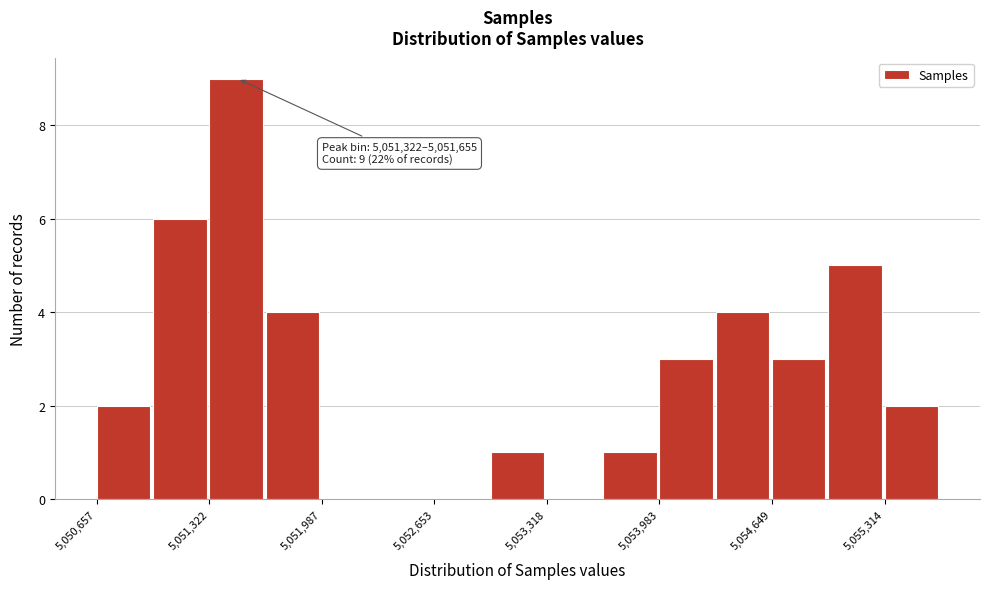

Around what value on the x-axis is the tallest bar? Give the approximate position of its centre, as read against the axis.

5051500